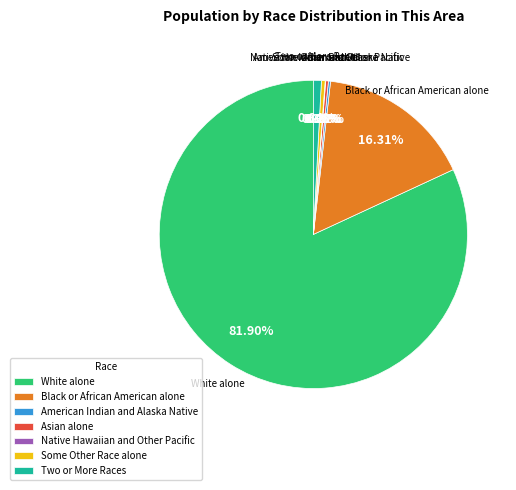

Which category has the biggest portion of the pie?

White alone